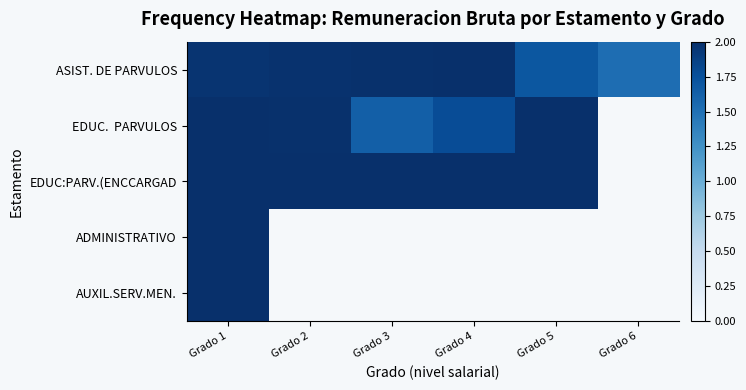

List the series in order of their peak value, highest first.

ASIST. DE PARVULOS, EDUC. PARVULOS, EDUC:PARV.(ENCCARGAD, ADMINISTRATIVO, AUXIL.SERV.MEN.